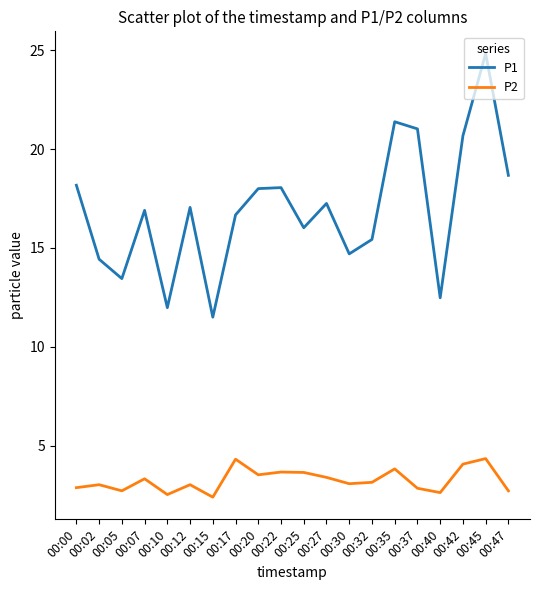

At which category does the chart reach its peak across all series?

00:45